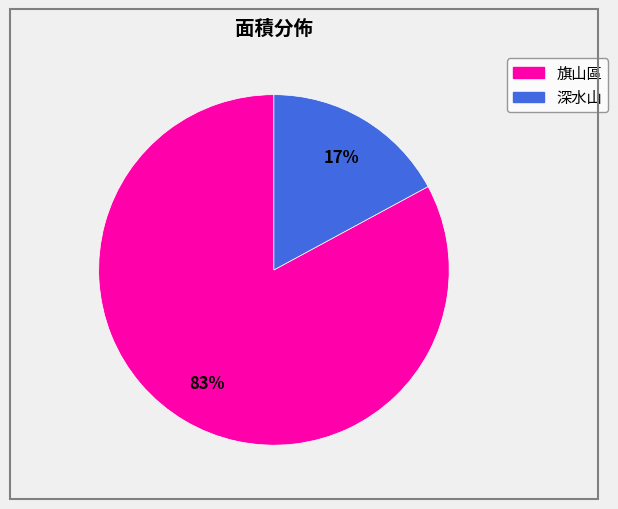

Between 旗山區 and 深水山, which is larger?

旗山區